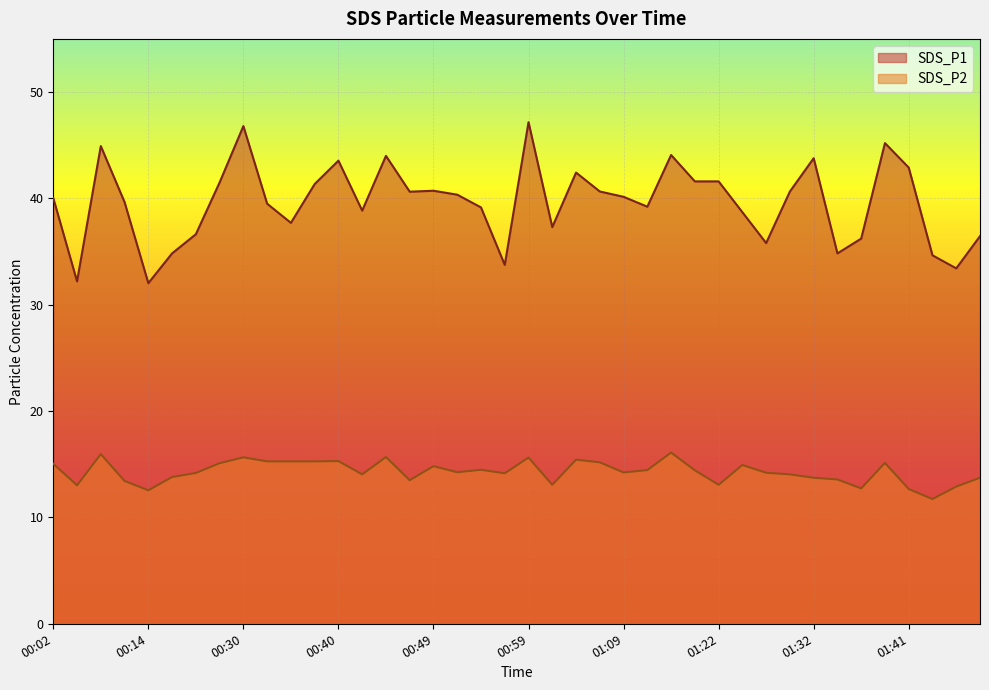

Which series changed the most between 01:04 and 01:27?

SDS_P1